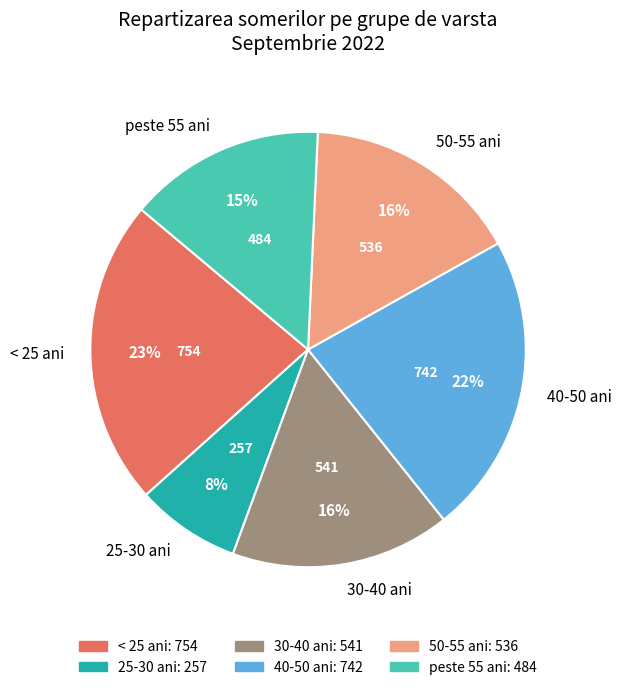

True or false: 25-30 ani accounts for 1% of the total.

False